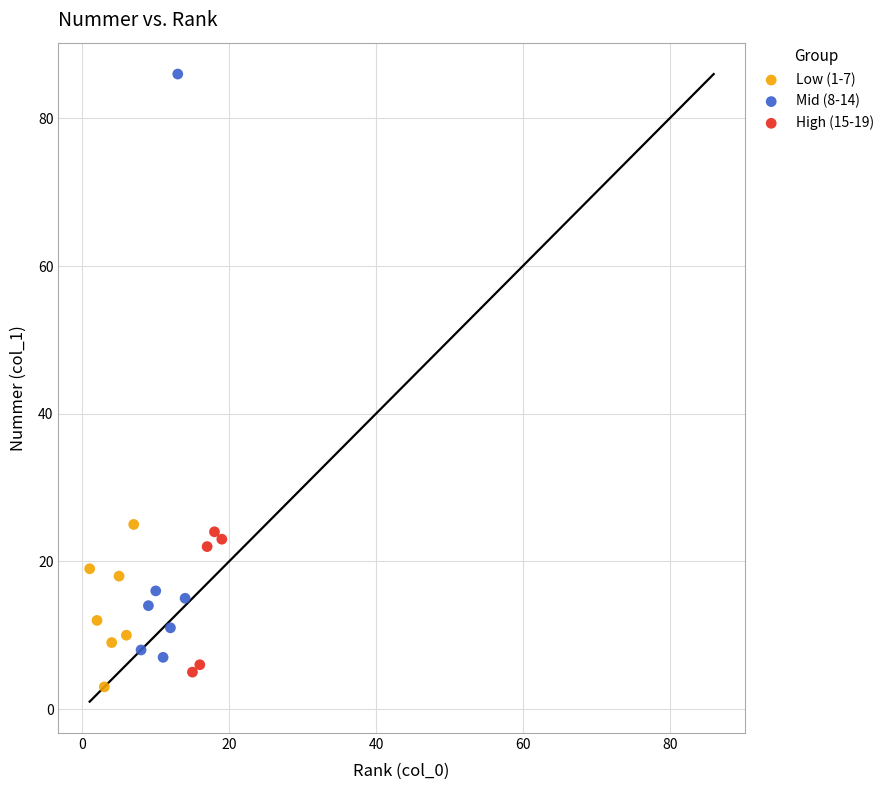

Which series contains the highest Y value?

Mid (8-14)